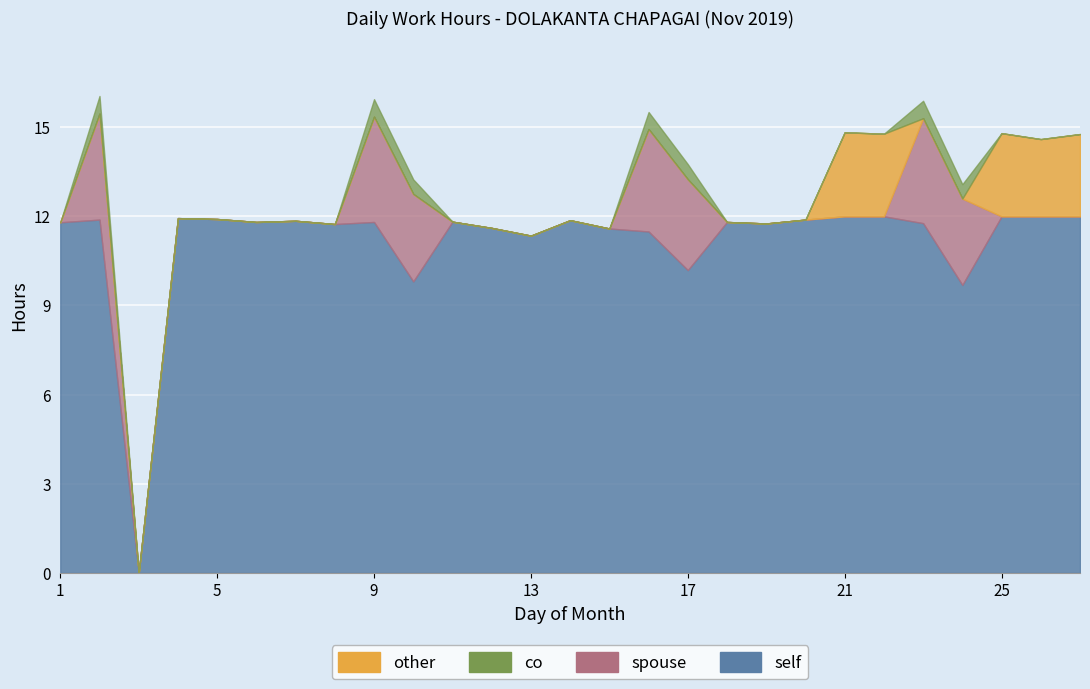

At which label does Regular first exceed 11?

1